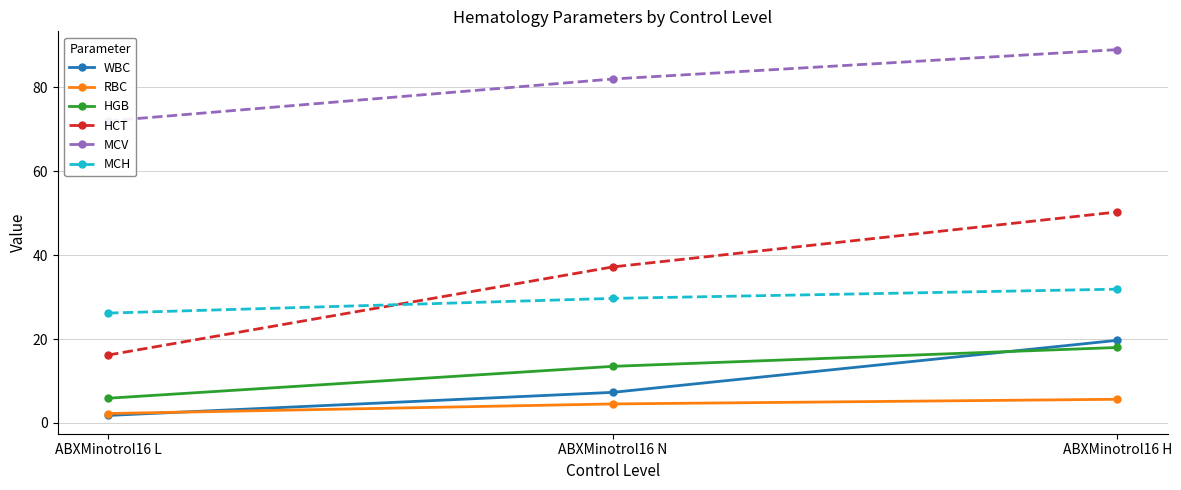

The MCH series shows 12.5 at ABXMinotrol16 N. True or false?

False